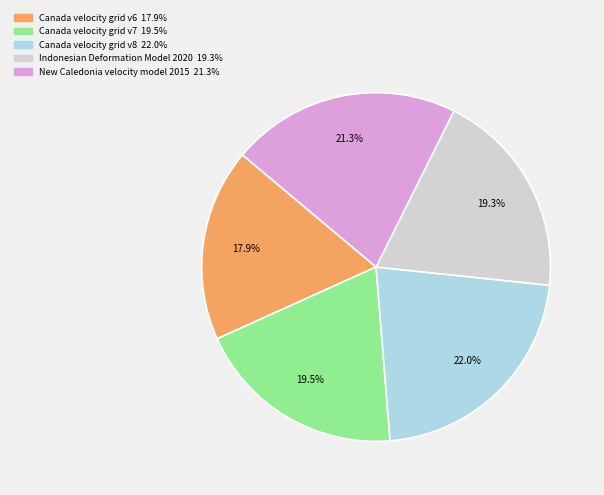

Is there any slice that represents more than half of the pie?

No